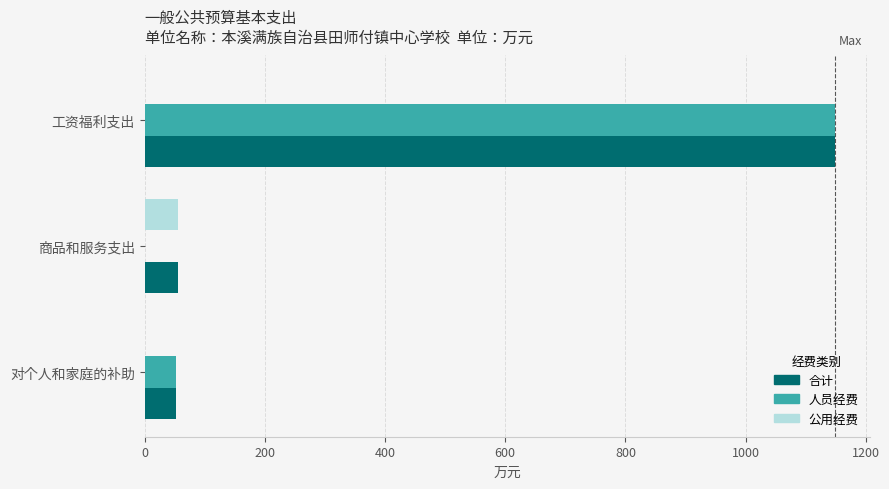

How many data points does each series have?

3